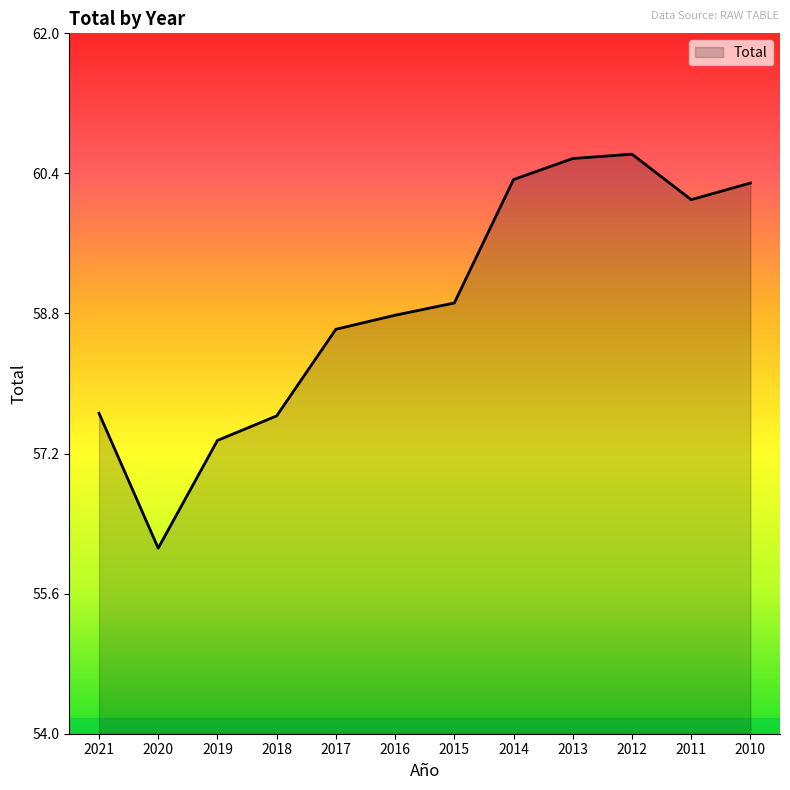

Where is the first local minimum?

2020